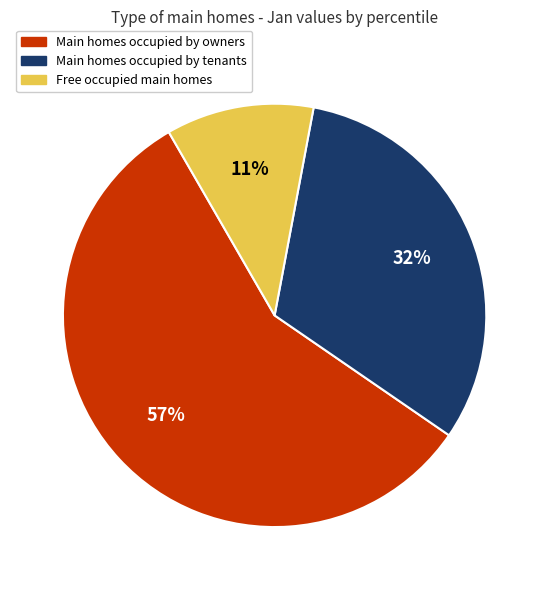

To the nearest percent, what is the difference between the largest and smallest slice percentages?

46%